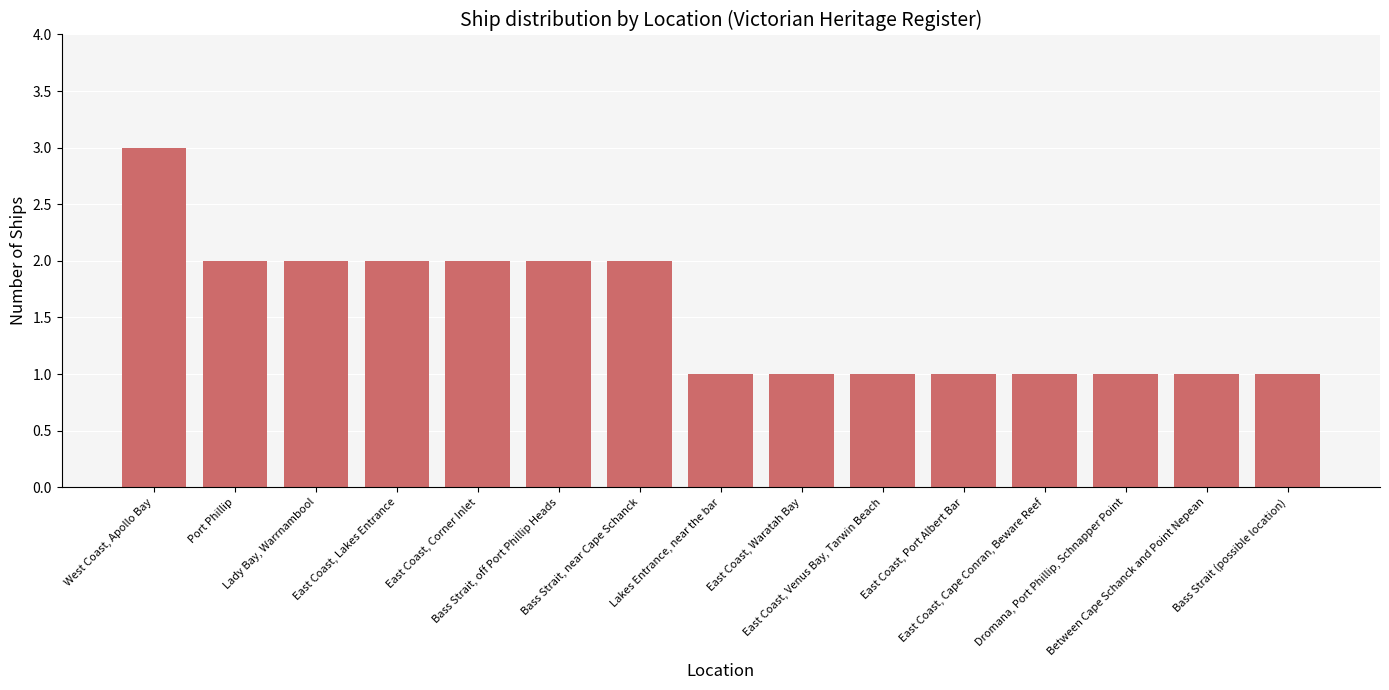

Count the values in the range 1 to 2.

14